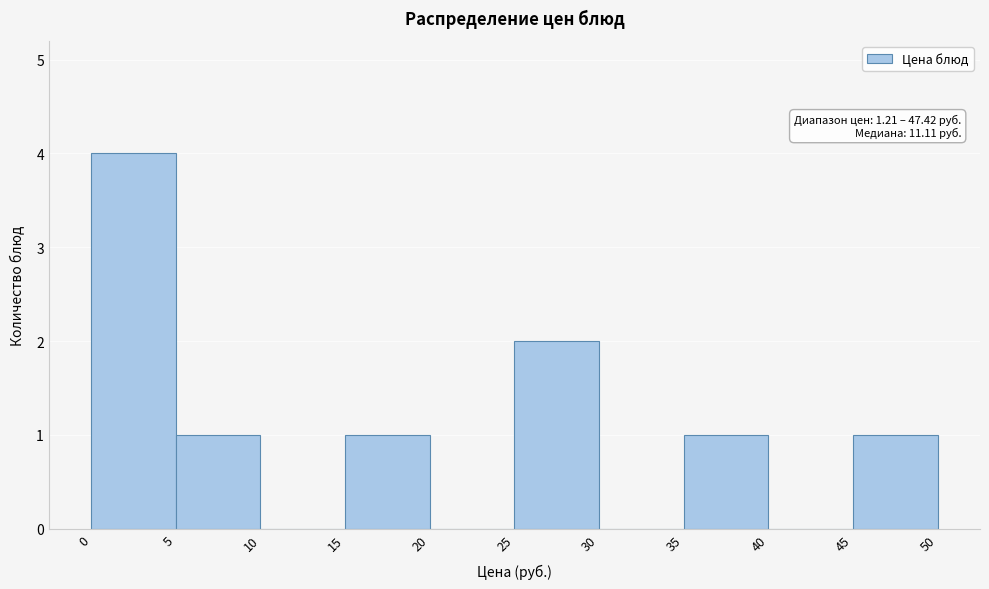

Over which range of the x-axis is the bar tallest?

0 to 5